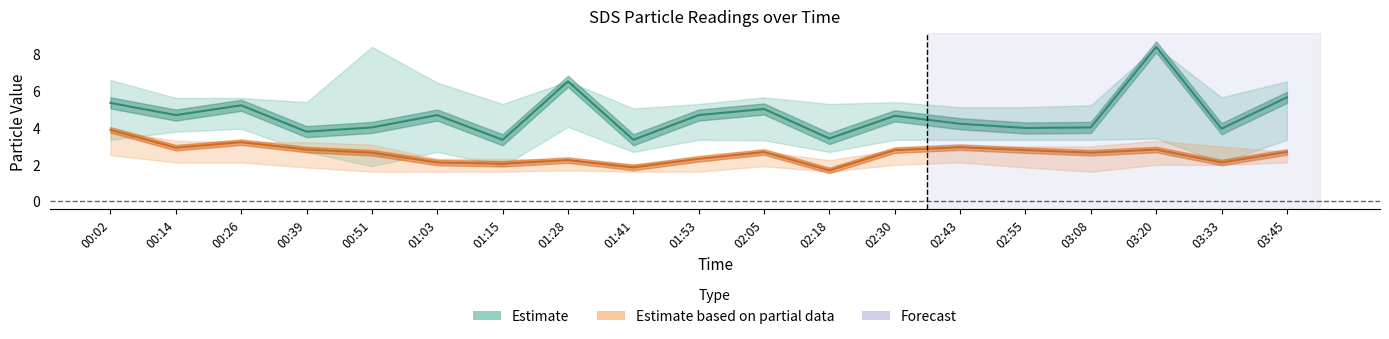

Is it true that SDS_P2_lower equals 2.6 at 00:51?

False